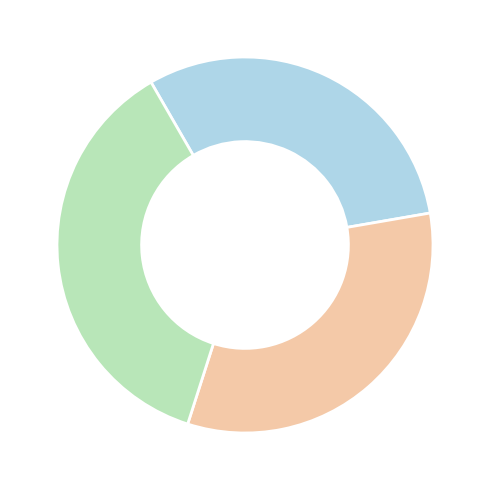

Is there any slice that represents more than half of the pie?

No